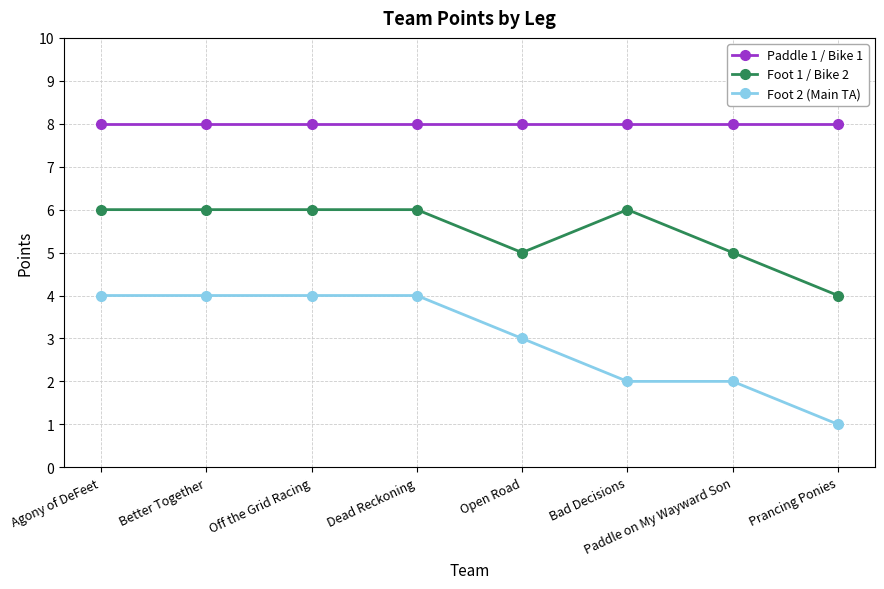

What is the maximum value for Paddle 1 / Bike 1?

8